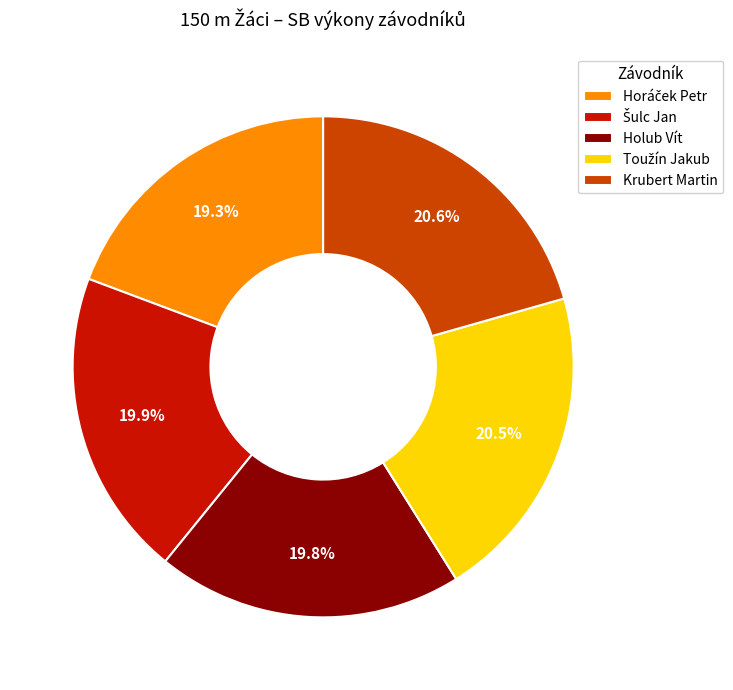

Does Krubert Martin account for over 50% of the chart?

No